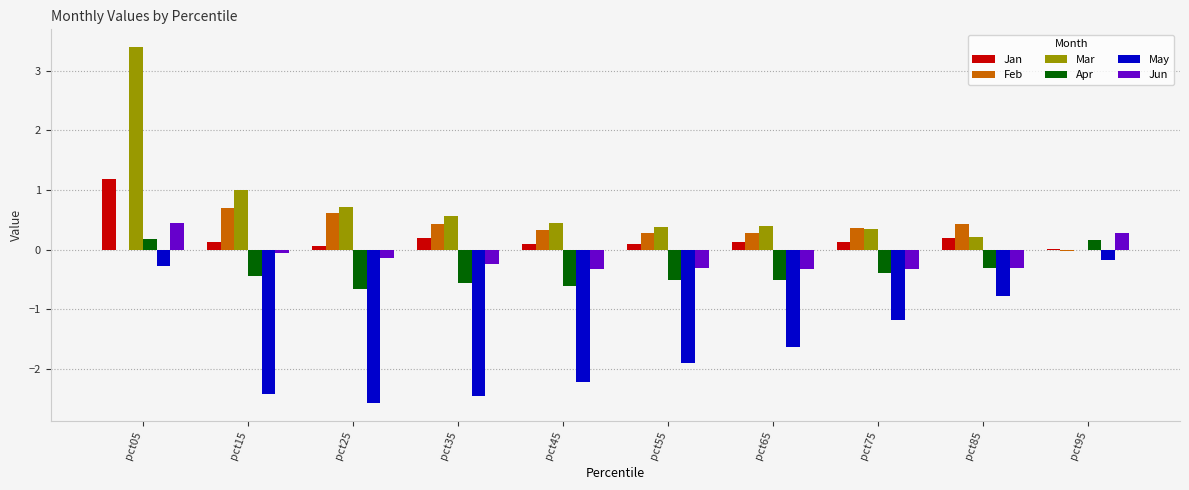

Is the value of Apr at pct85 greater than the value of Mar at pct15?

No